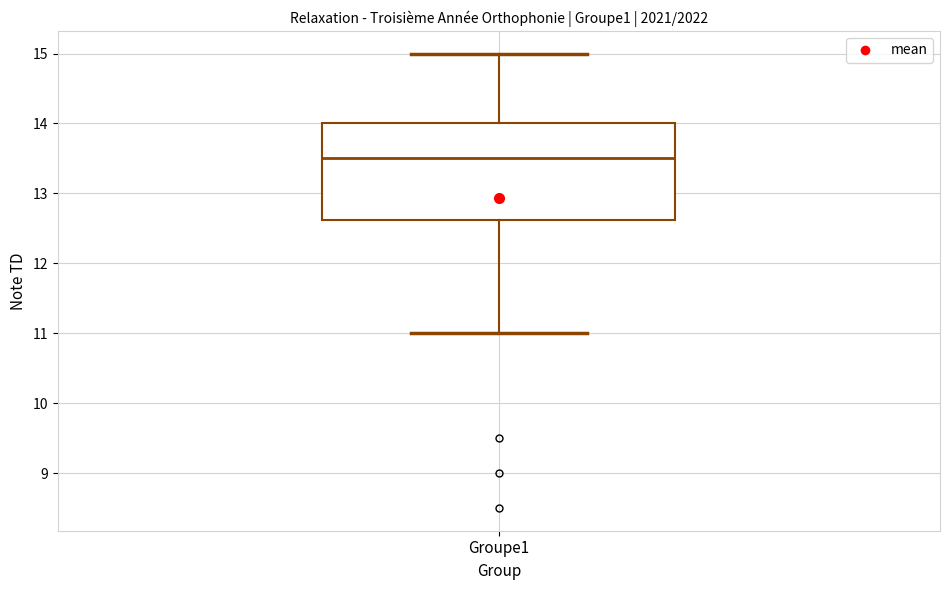

Transcribe this box plot: give where the median line is, the range the box spans, and where the two whiskers end, as read against the y-axis. The values are not printed on the chart, so give them approximately, as read against the axis.

median 13.5, box 12.6 to 14.0, whiskers 11.0 to 15.0